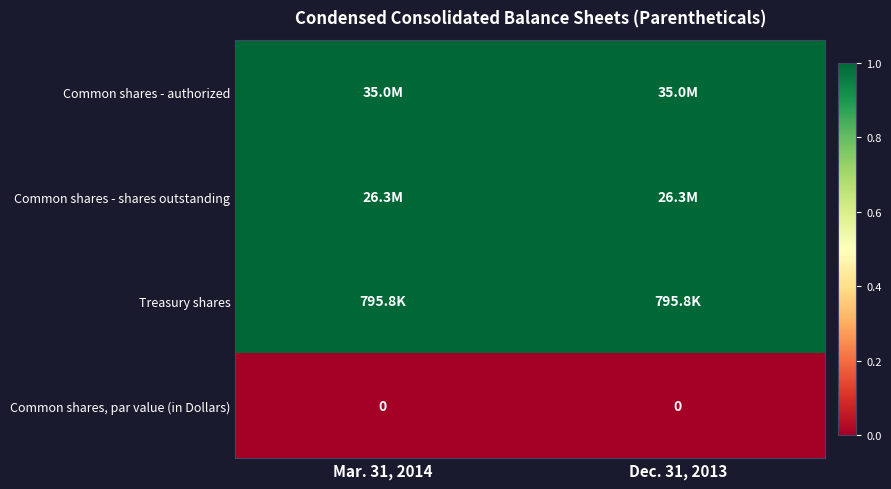

List the labels in order of Treasury shares value, largest first.

Mar. 31, 2014, Dec. 31, 2013